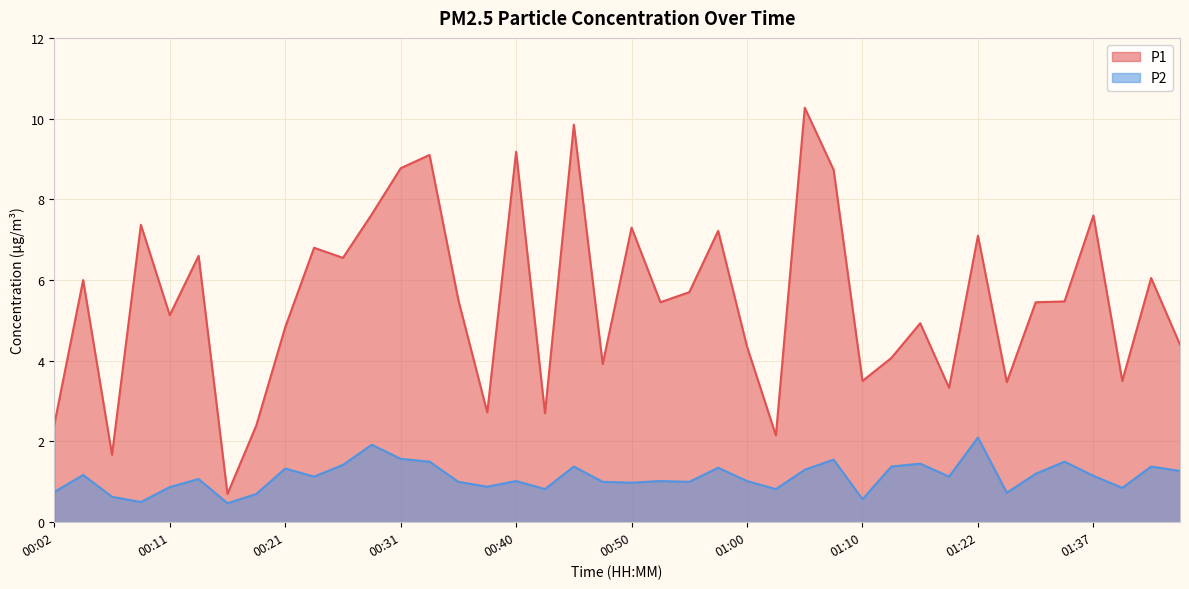

Reading left to right, transcribe all the data shown in this chart.

P1: 2.4	6.0	1.7	7.4	5.1	6.6	0.7	2.4	4.8	6.8	6.5	7.6	8.8	9.1	5.5	2.7	9.2	2.7	9.8	3.9	7.3	5.5	5.7	7.2	4.3	2.1	10.3	8.7	3.5	4.1	4.9	3.3	7.1	3.5	5.5	5.5	7.6	3.5	6.0	4.4
P2: 0.8	1.2	0.6	0.5	0.9	1.1	0.5	0.7	1.3	1.1	1.4	1.9	1.6	1.5	1.0	0.9	1.0	0.8	1.4	1.0	1.0	1.0	1.0	1.4	1.0	0.8	1.3	1.6	0.6	1.4	1.4	1.1	2.1	0.7	1.2	1.5	1.1	0.8	1.4	1.3